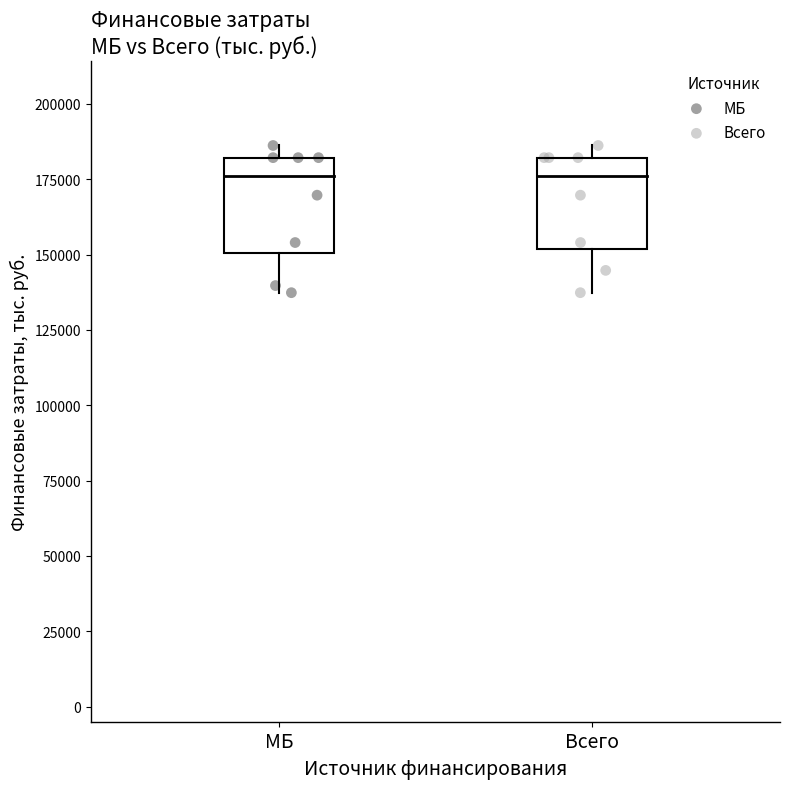

What are all the series names shown in the legend?

МБ, Всего